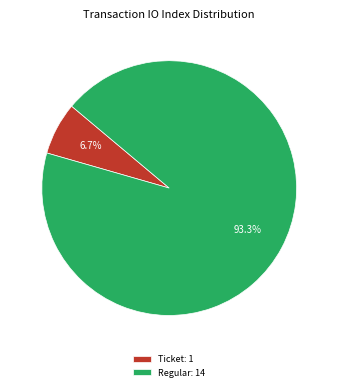

Rank the categories by value from lowest to highest.

Ticket, Regular